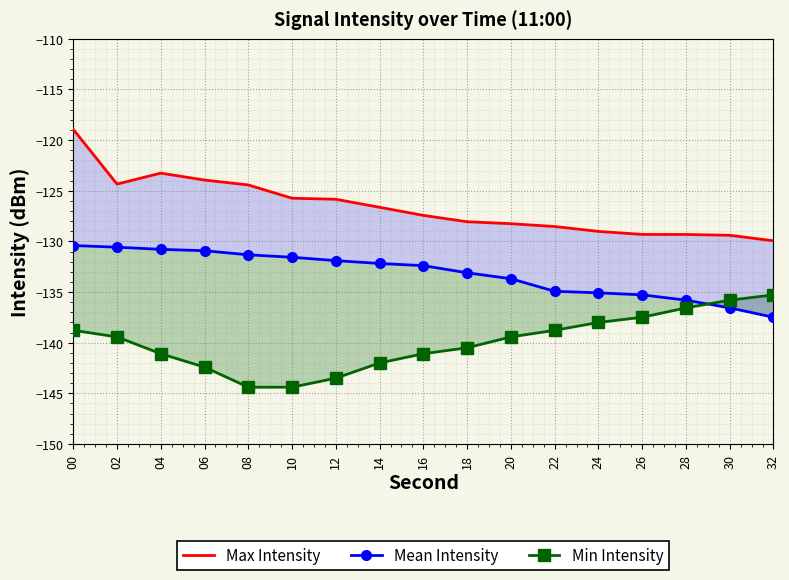

Which series changed the most between 02 and 18?

Max Intensity